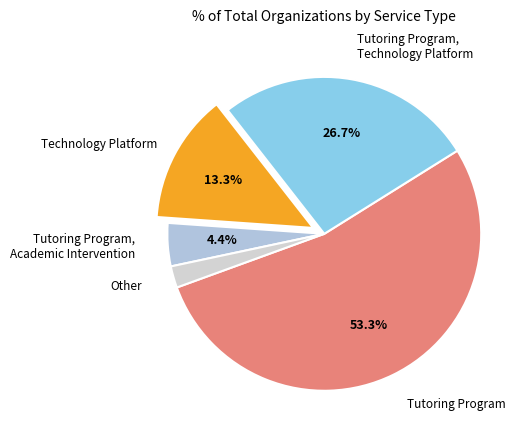

Count the number of slices in the pie.

5